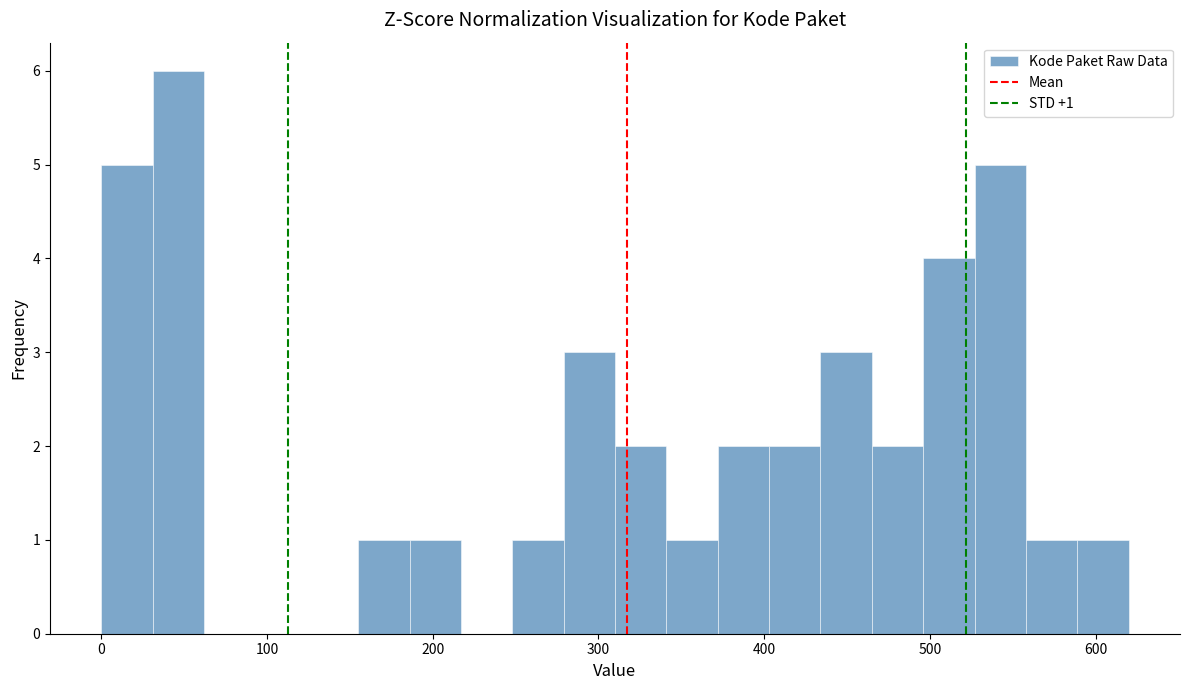

Read against the x-axis, roughly where is the centre of the tallest bar?

50